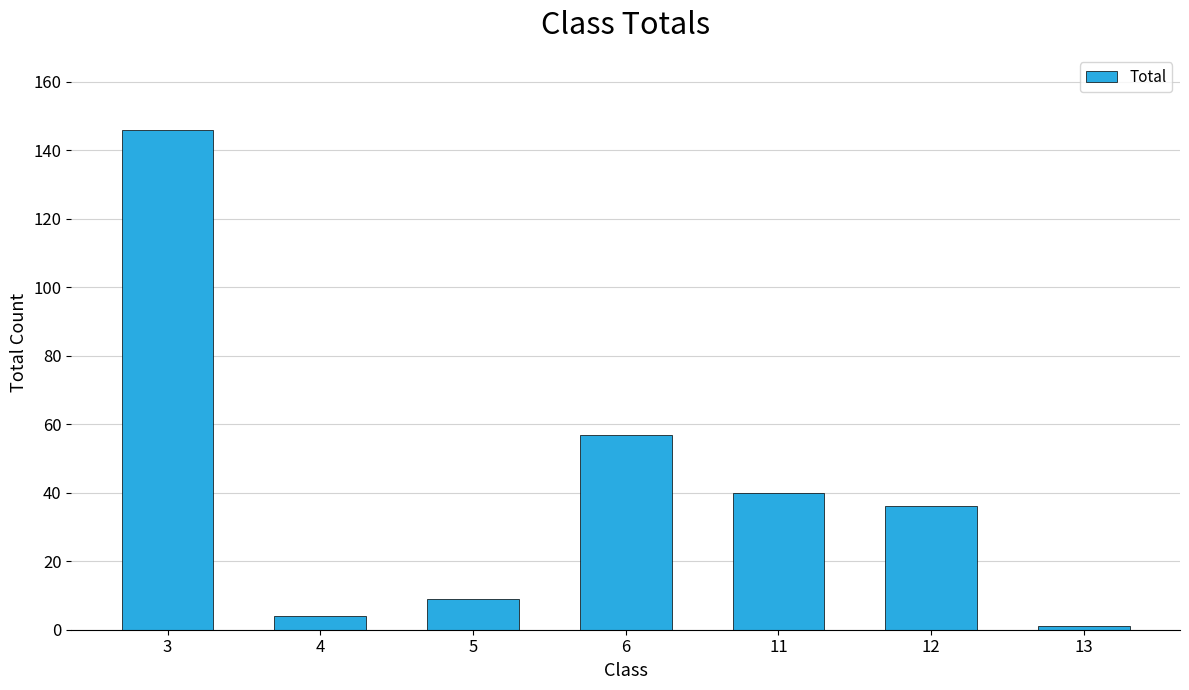

Rank the categories by value from lowest to highest.

13, 4, 5, 12, 11, 6, 3